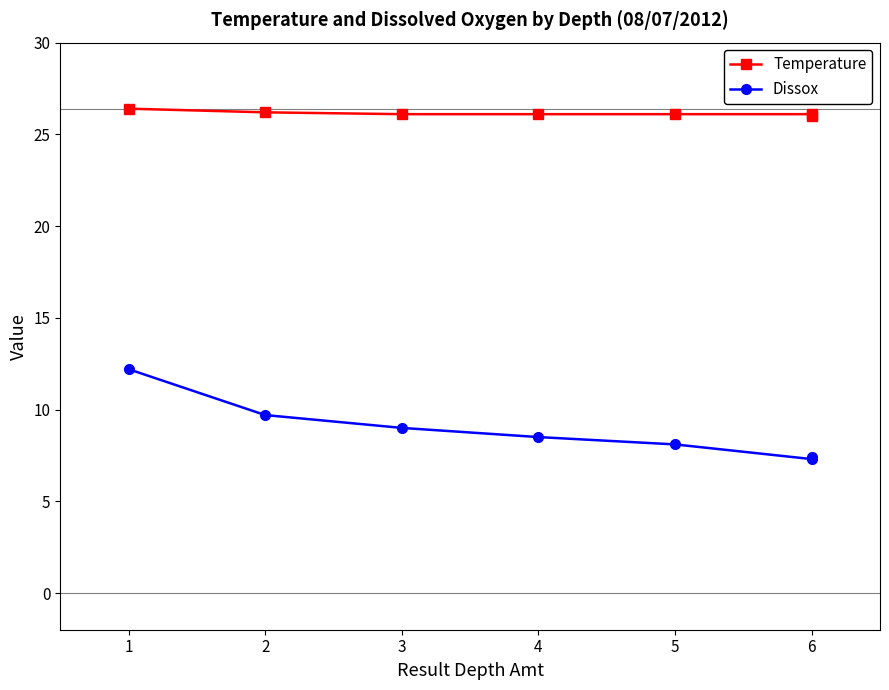

What is the difference between the Dissox values at 1 and 3?

3.2